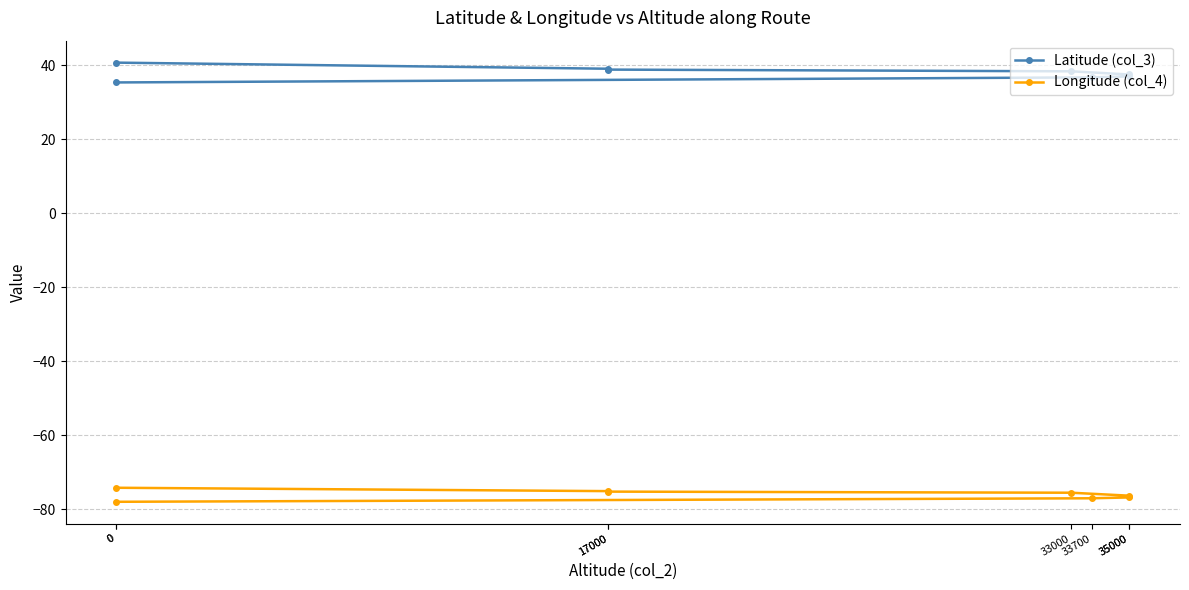

Rank the series by their average value, from lowest to highest.

Longitude (col_4), Latitude (col_3)